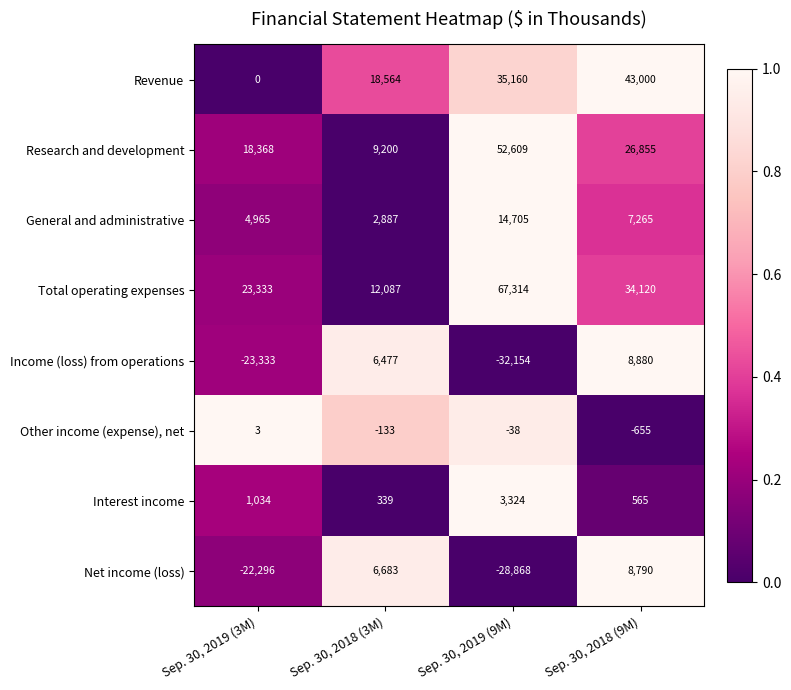

Which label corresponds to the smallest value in the chart?

Sep. 30, 2019 (9M)